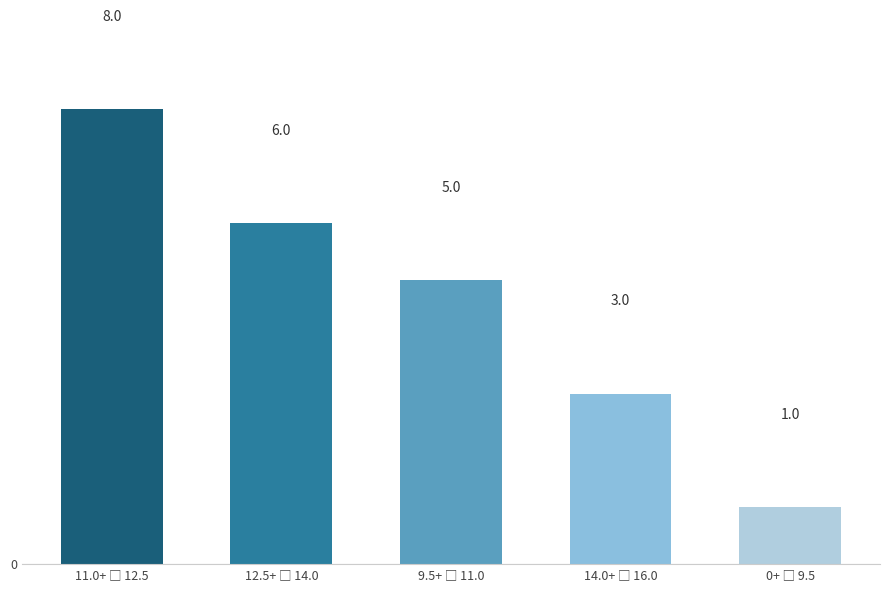

Reading left to right, what are all the values shown in this chart?

8	6	5	3	1